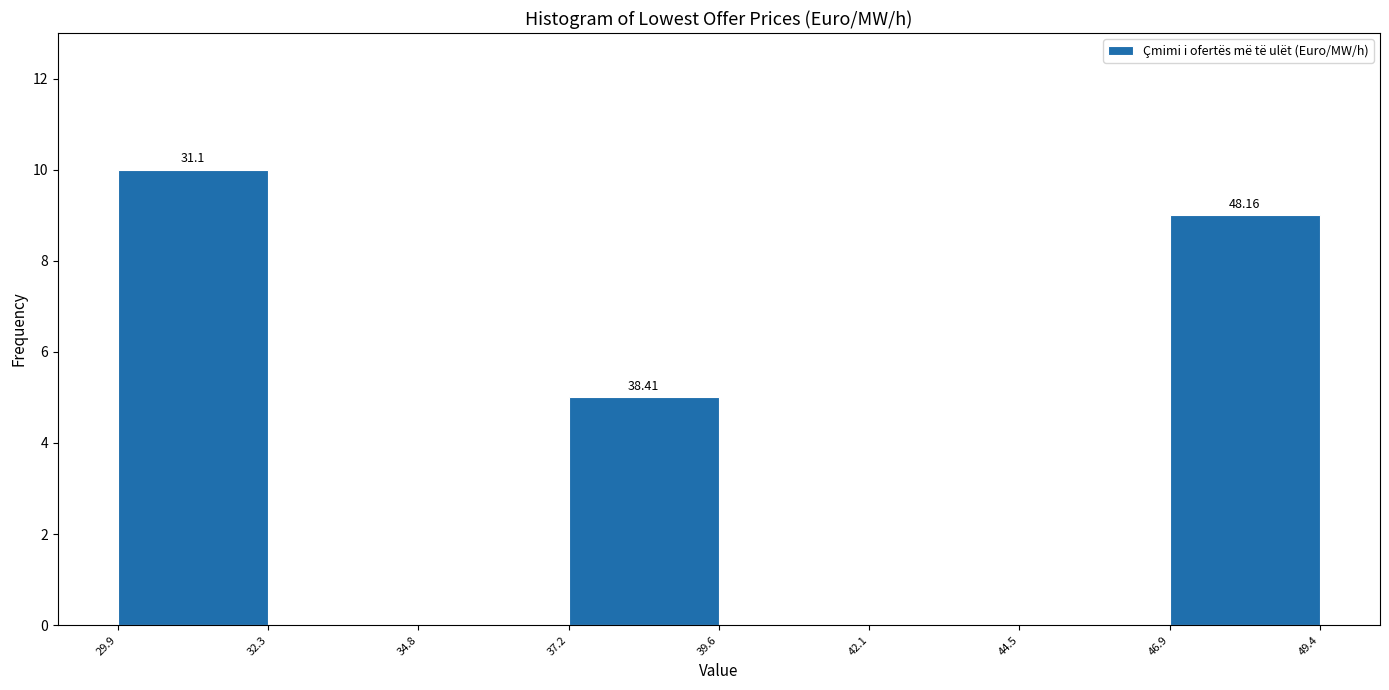

Over which range of the x-axis is the bar tallest?

29.9 to 32.3